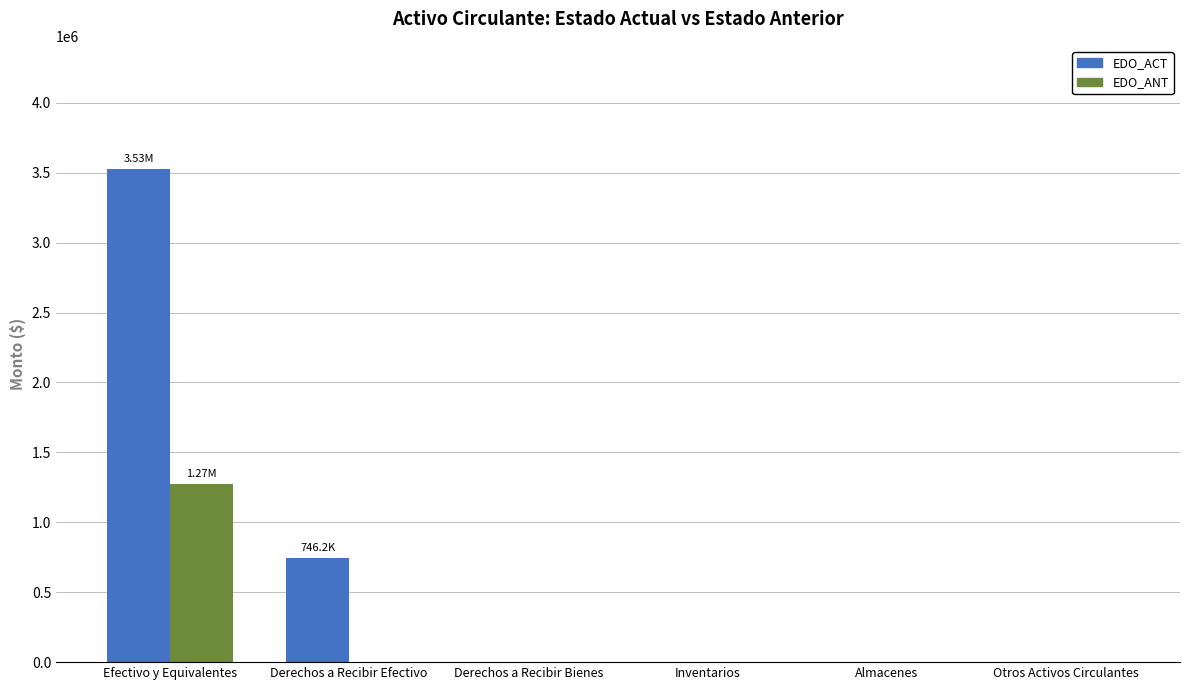

What is the greatest value displayed?

3526134.4